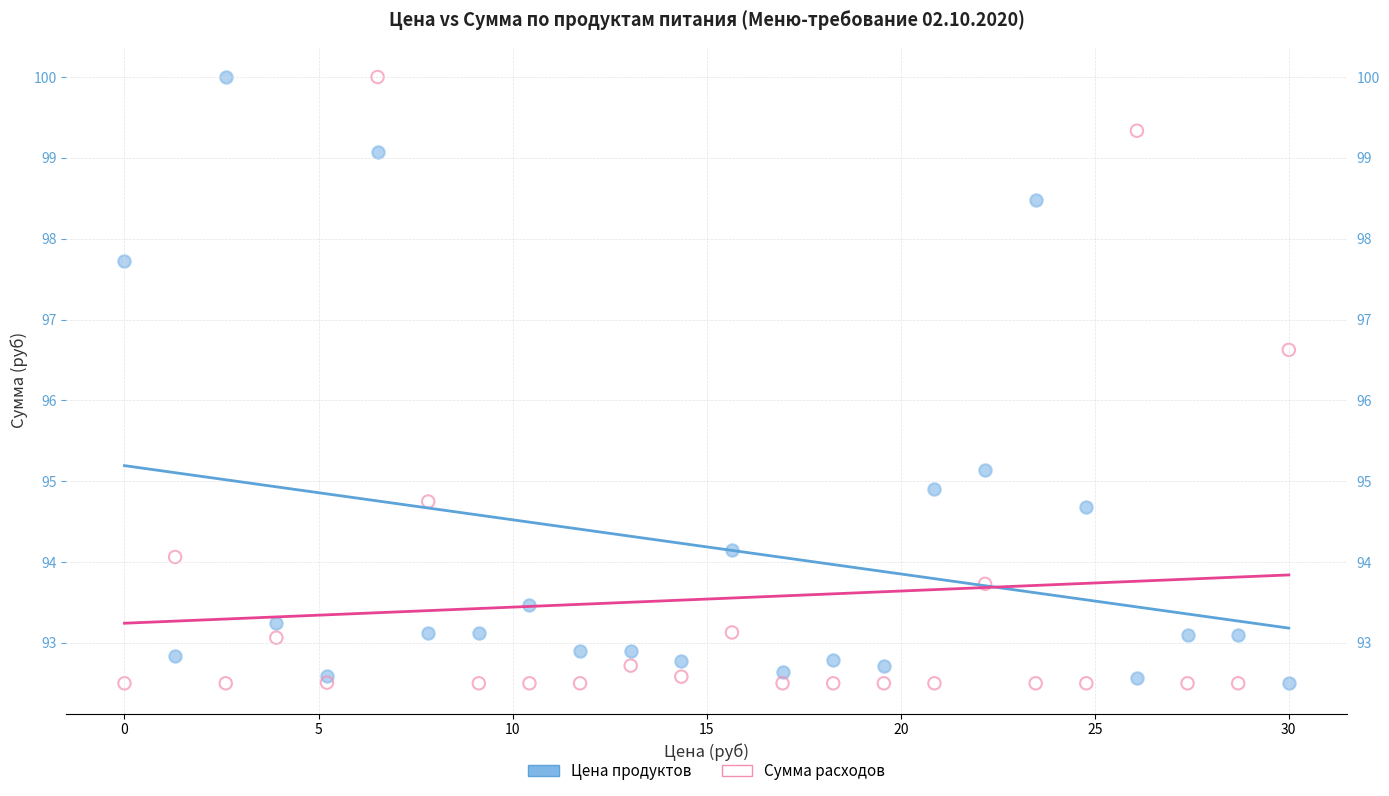

Across all data points, what is the range of Y values (max minus min)?

7.5